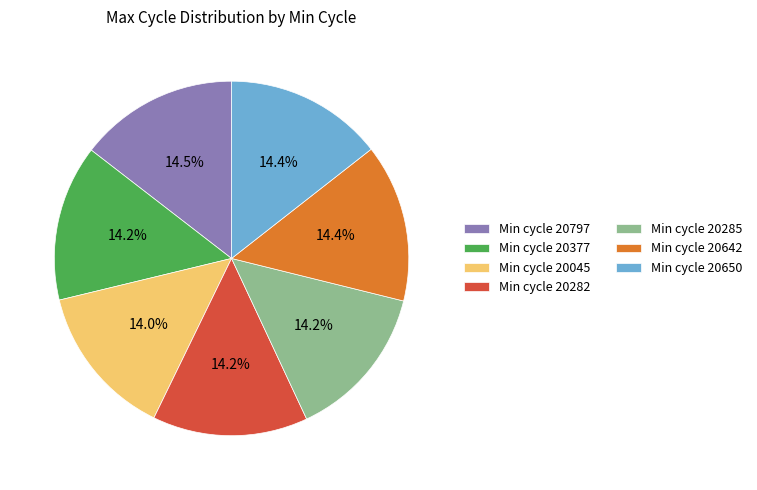

What percentage is NOT represented by Min cycle 20285?

85.8%